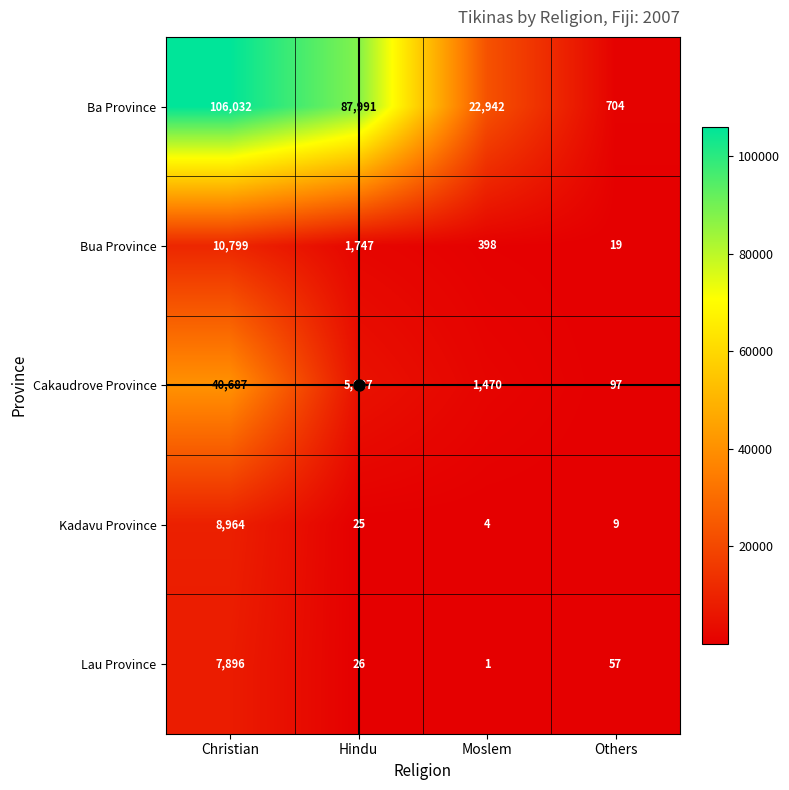

The Ba Province series shows 8182 at Moslem. True or false?

False